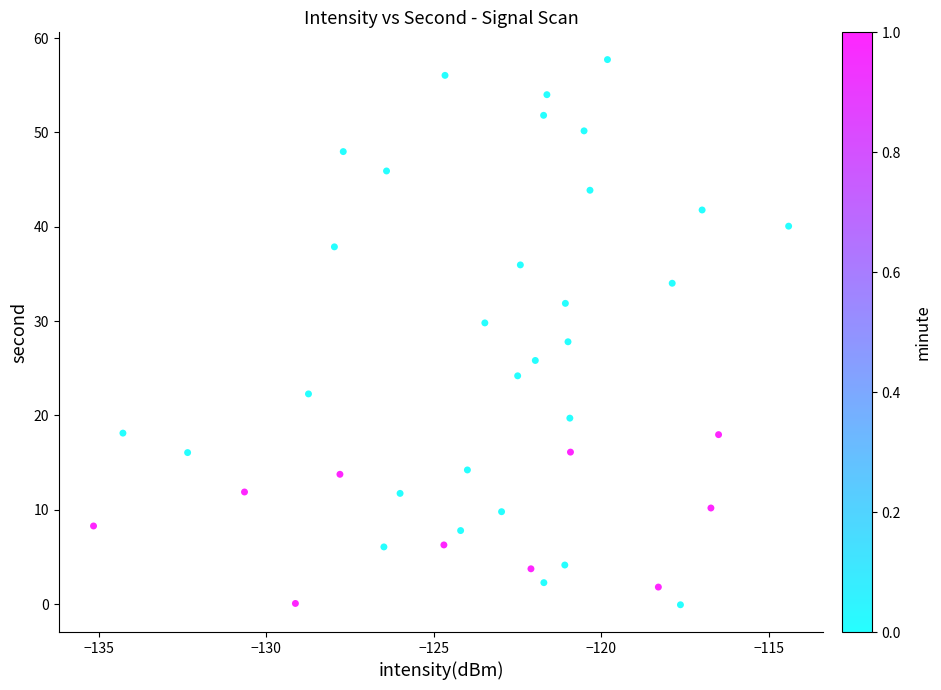

What is the range of X values (max minus min)?

20.7